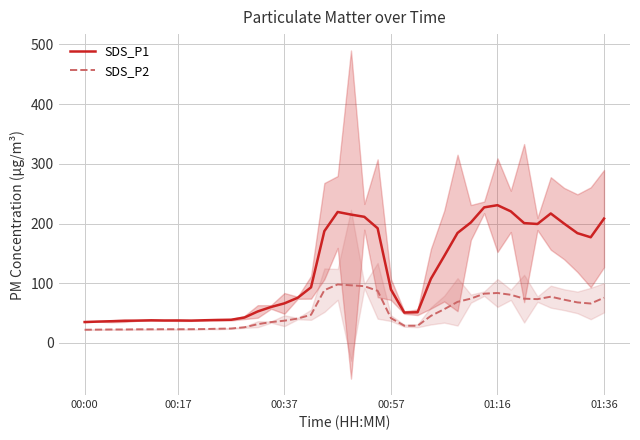

True or false: SDS_P2 and SDS_P1 intersect in this chart.

False